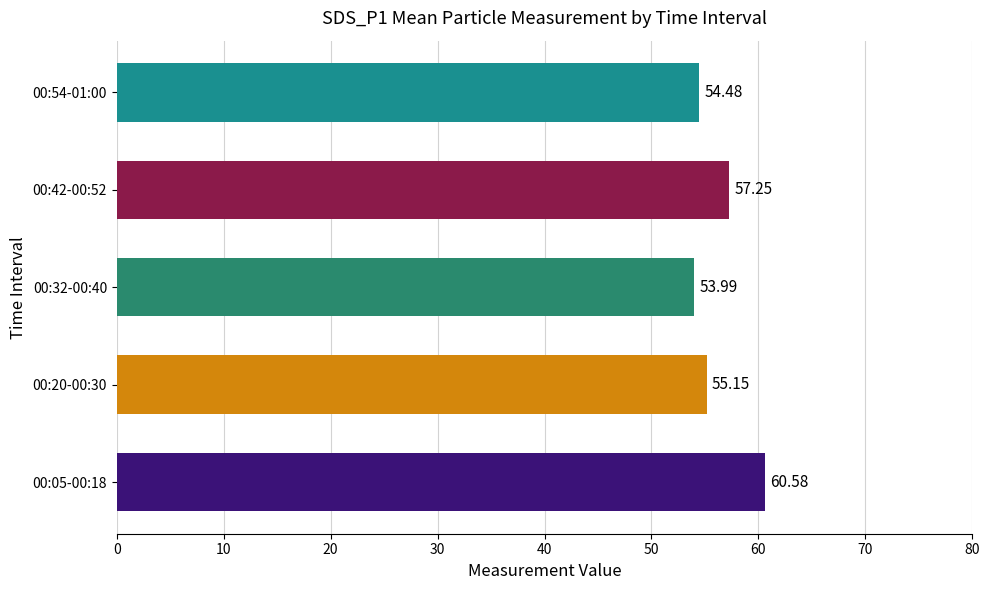

What is the difference between the second highest and second lowest values?

2.8